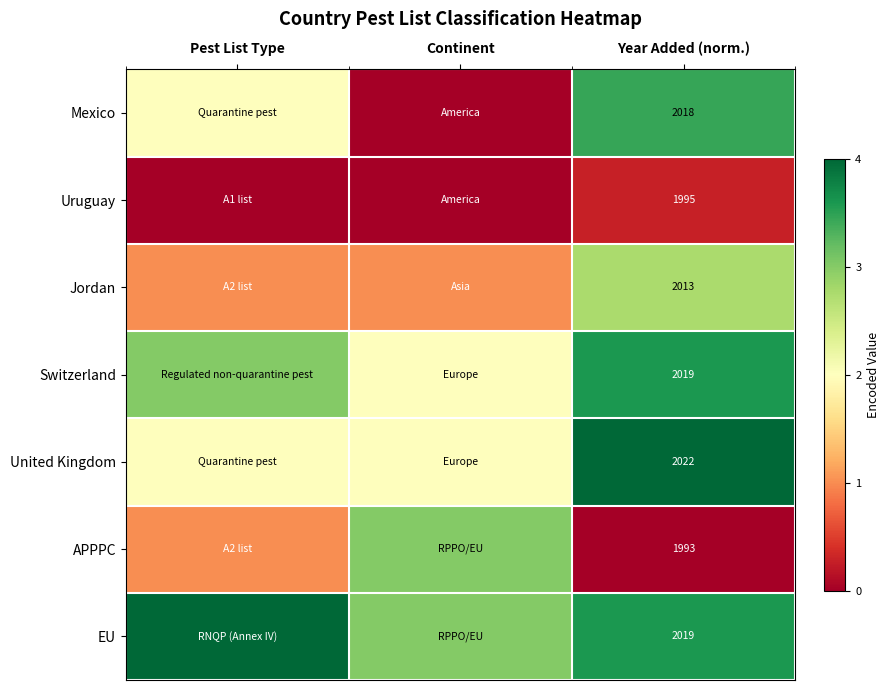

What is the difference between the highest and lowest values at Year Added (norm.)?

29